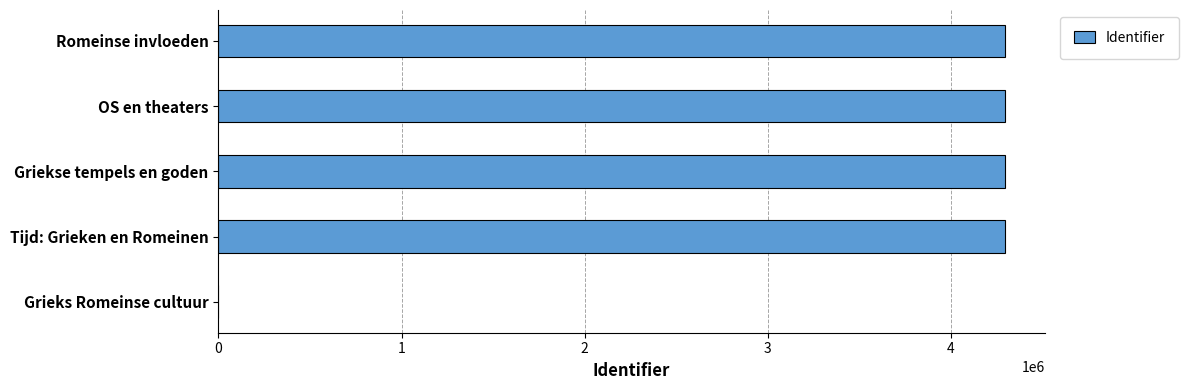

What is the sum of all values?

17192527